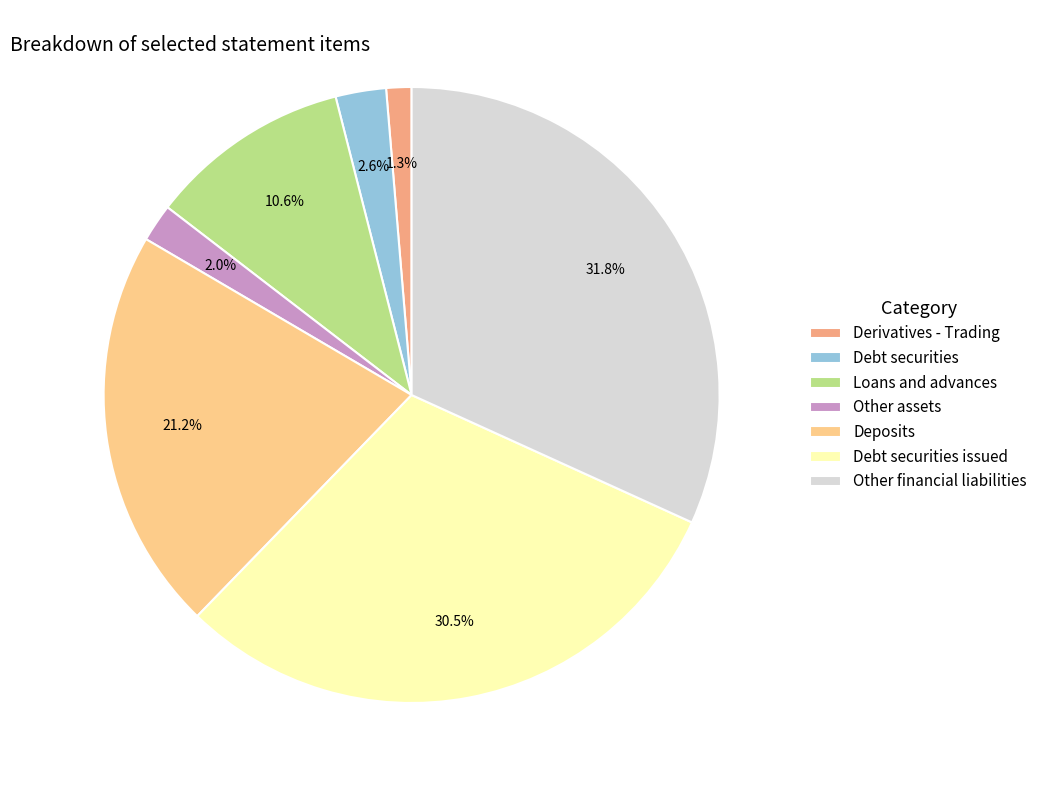

Between Other financial liabilities and Derivatives - Trading, which is larger?

Other financial liabilities